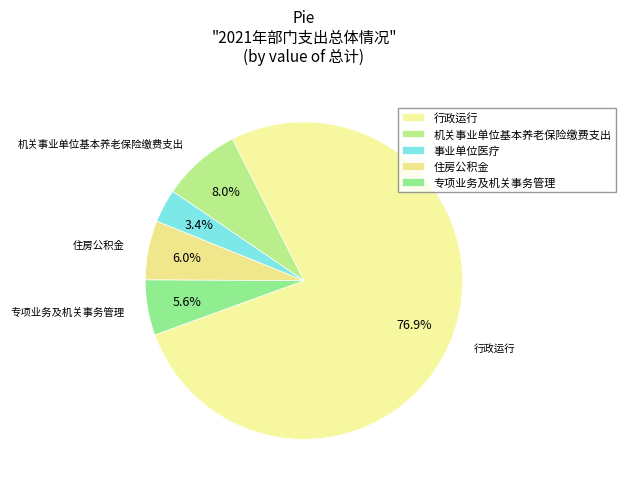

To the nearest percent, what is the average slice percentage?

20%